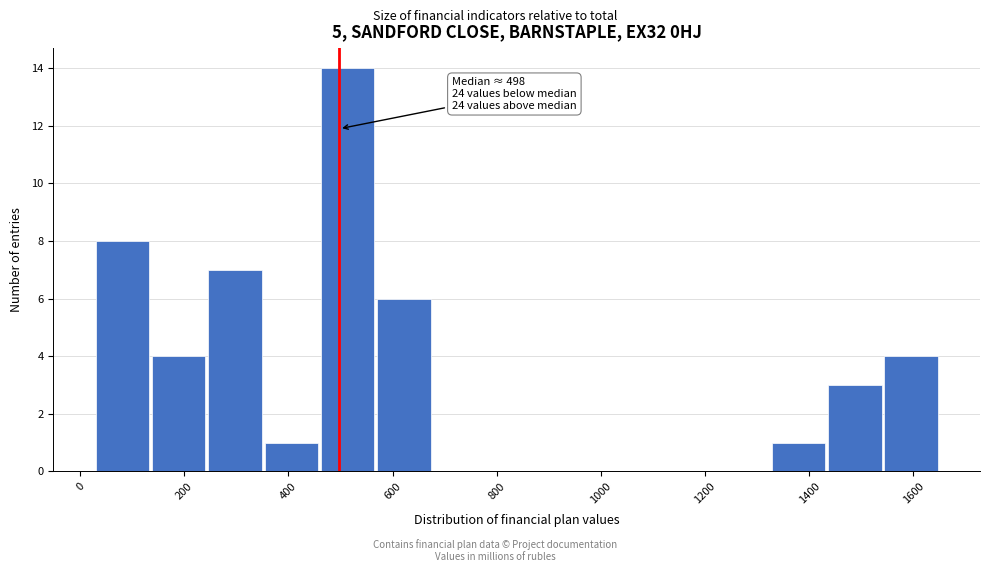

Which range on the x-axis has the tallest bar?

460 to 560